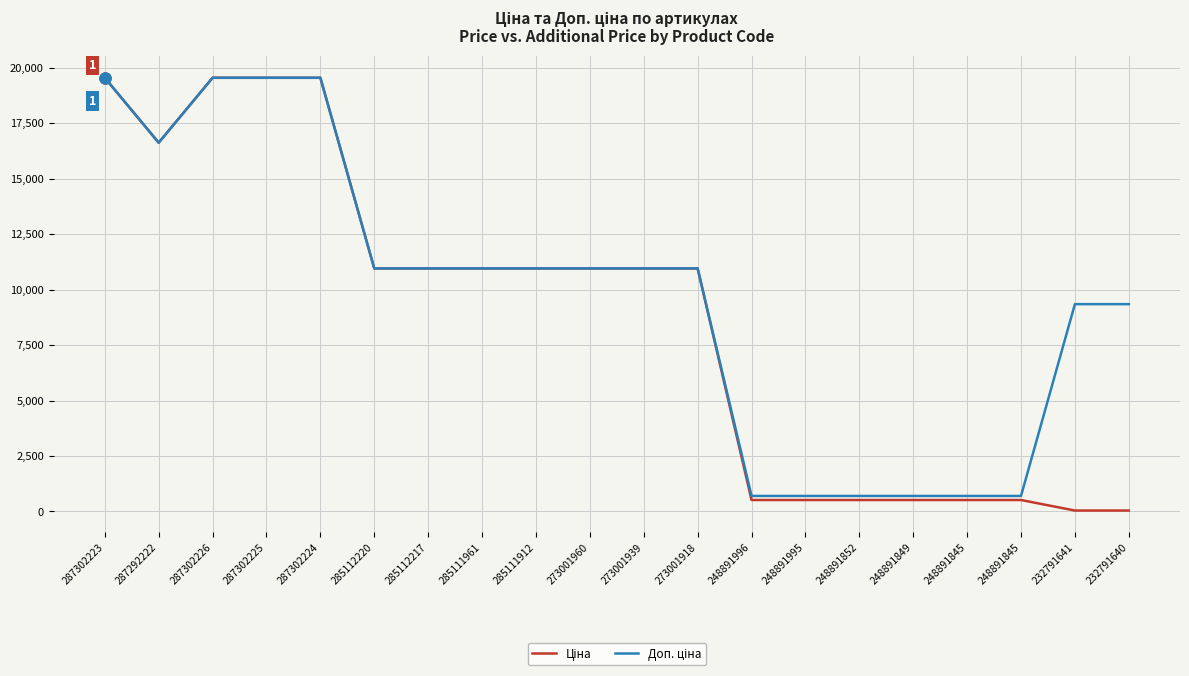

True or false: Ціна has a value of 19542.7 at 287302226.

True